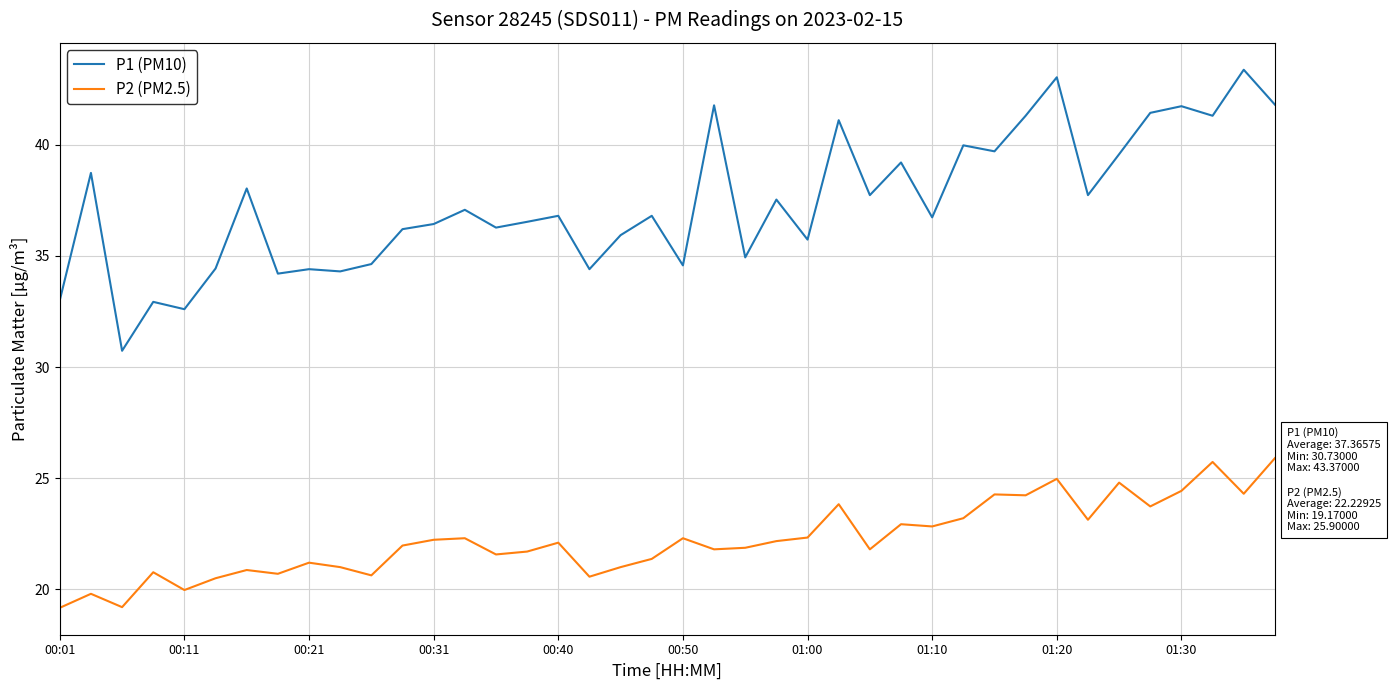

True or false: P1 (PM10) has more than 0 points higher than both neighbors.

True